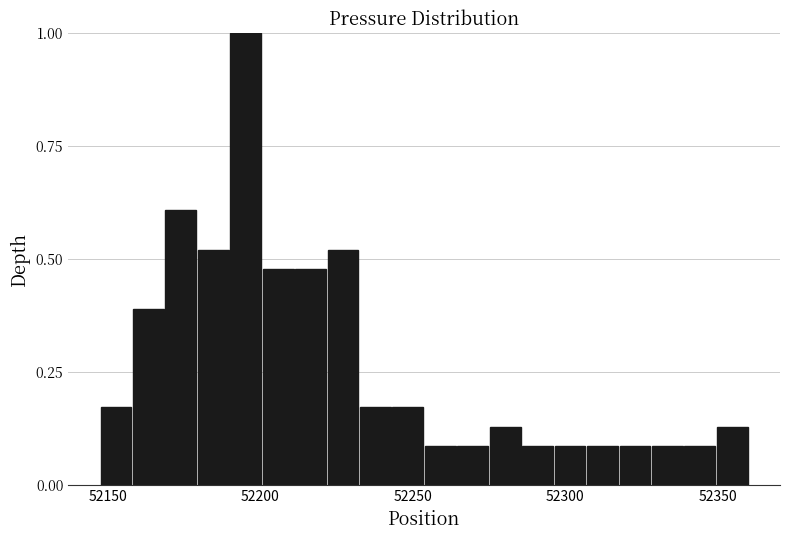

Around what value on the x-axis is the tallest bar? Give the approximate position of its centre, as read against the axis.

52195